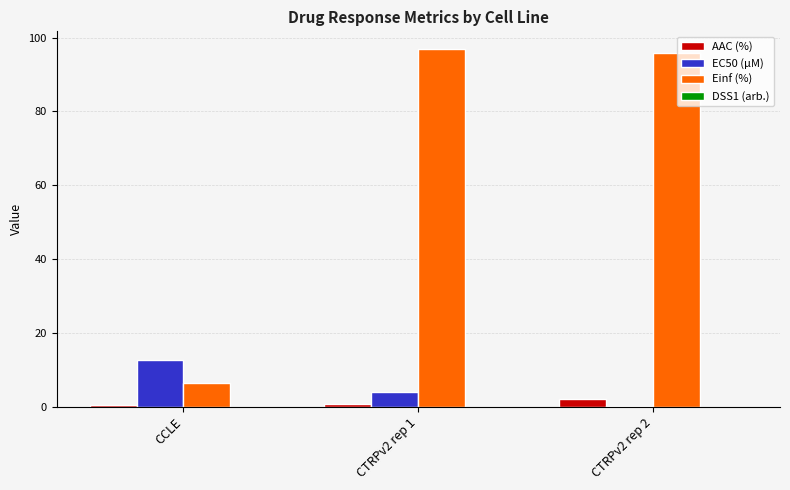

What is the maximum value shown in the chart?

96.8